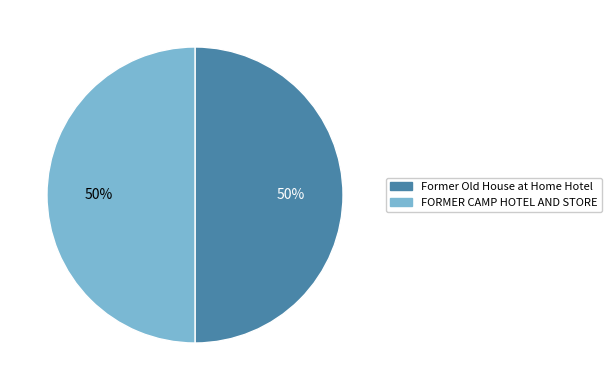

Is it true that Former Old House at Home Hotel is 50% of the pie?

True